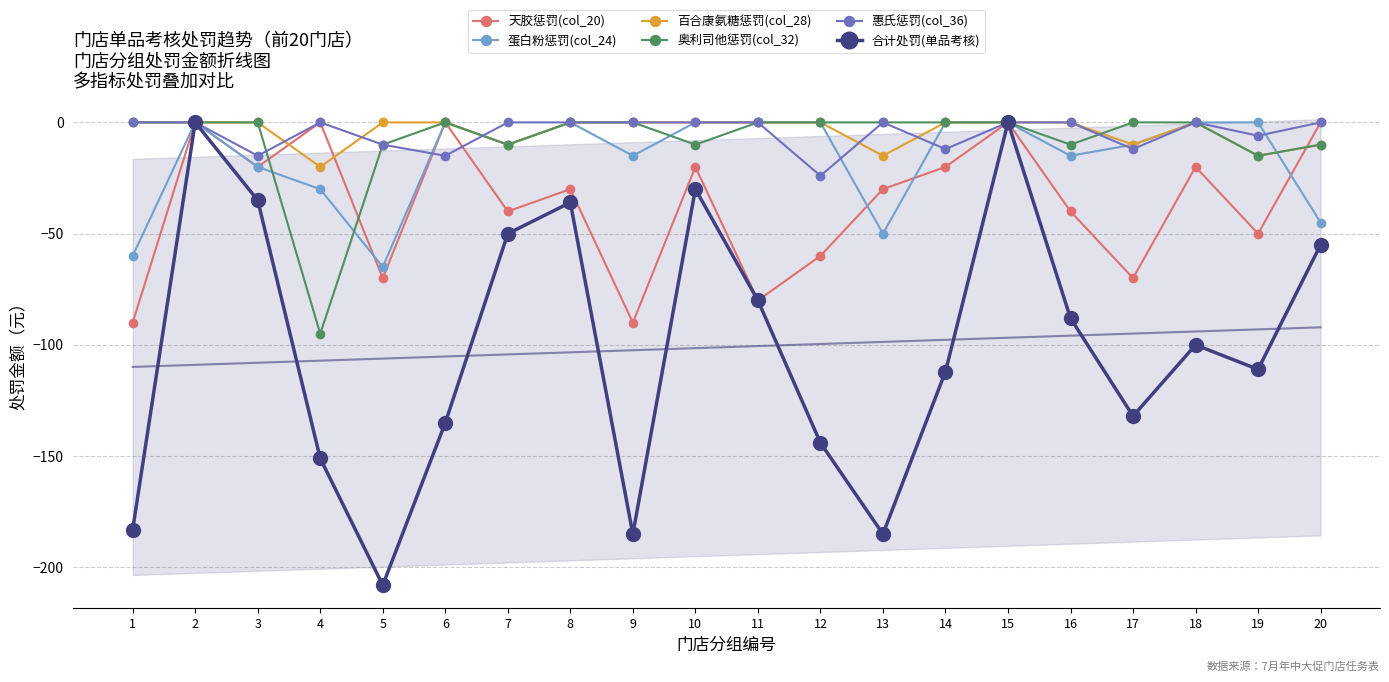

Is this an area chart (filled region under the line)?

No